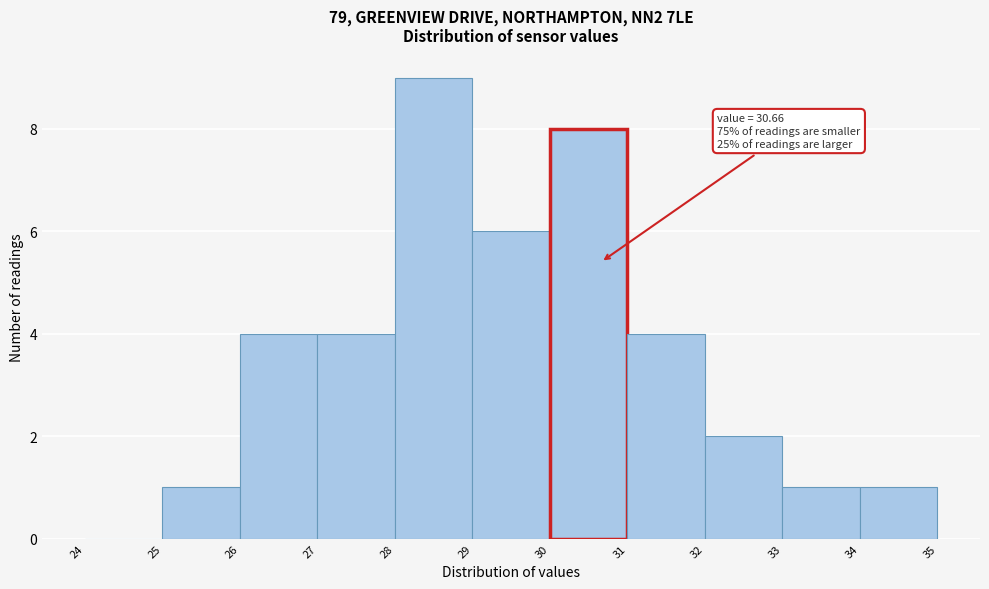

Which range on the x-axis has the tallest bar?

28 to 29